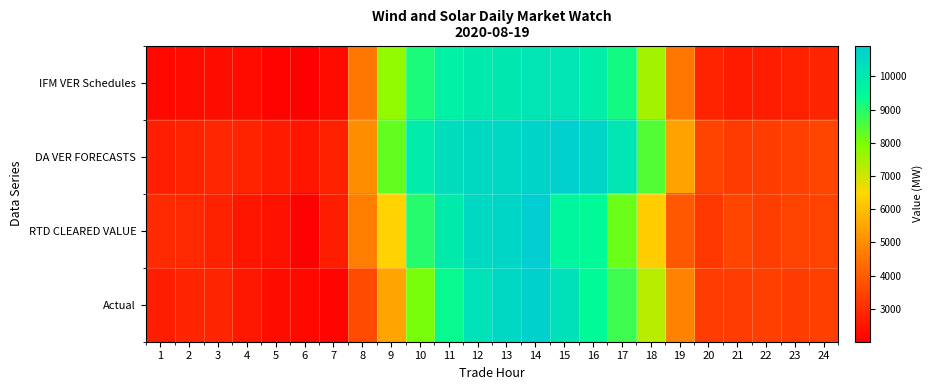

At 6, list the series in order from largest to smallest.

DA VER FORECASTS, Actual, RTD CLEARED VALUE, IFM VER Schedules